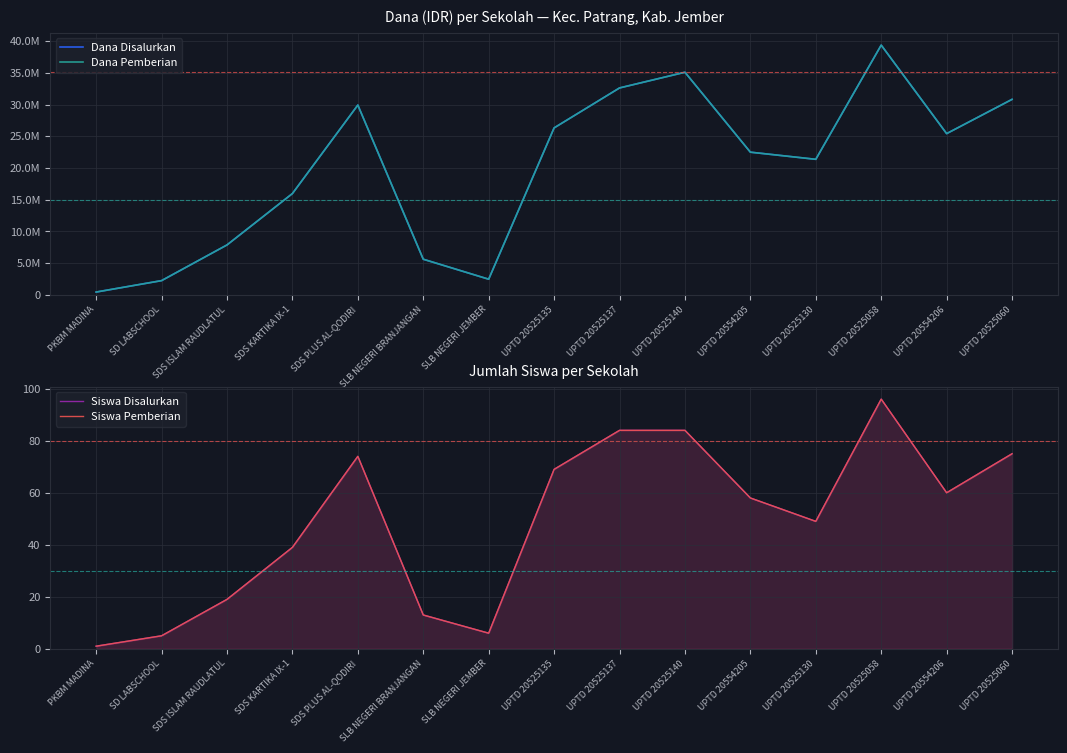

Which series has the widest spread of values?

Dana Disalurkan